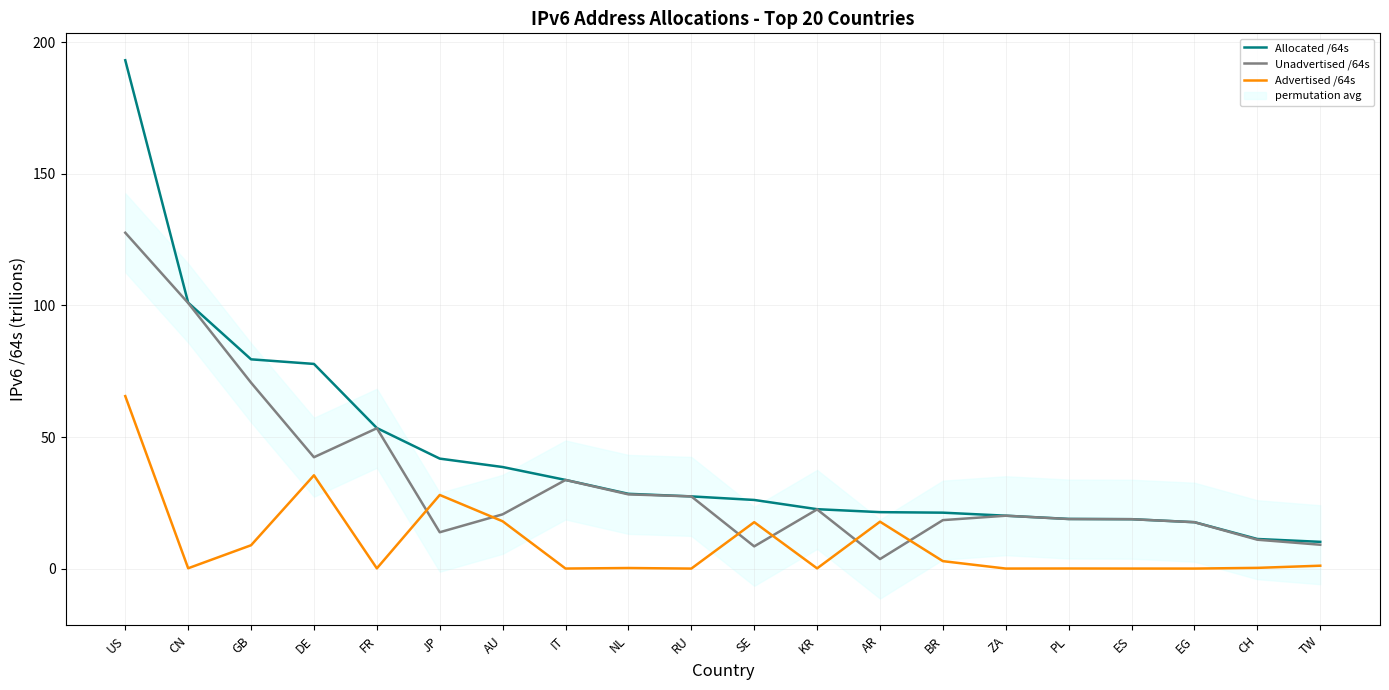

Which series has the largest range (max minus min)?

Allocated /64s